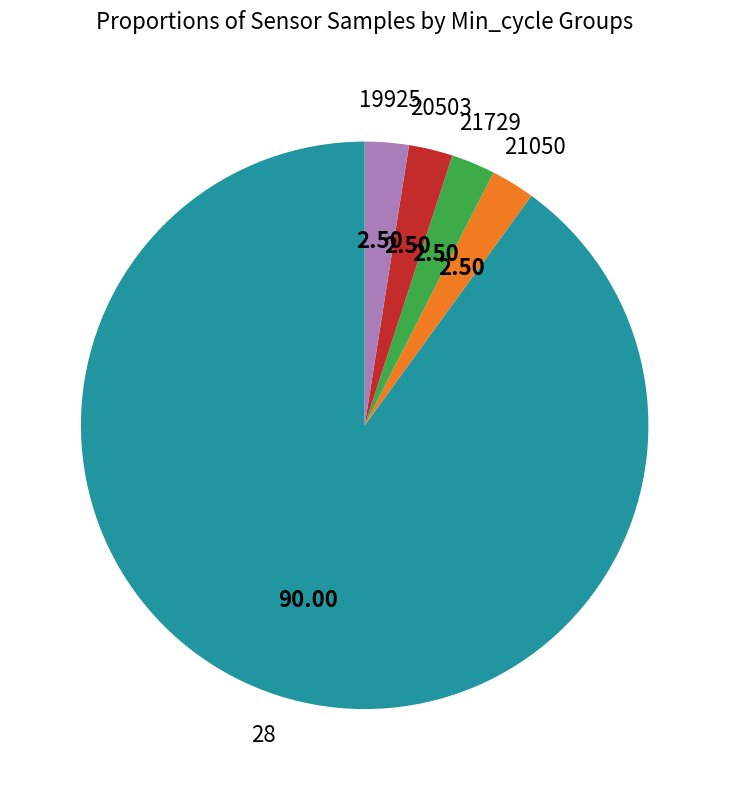

Does any single category account for the majority?

Yes